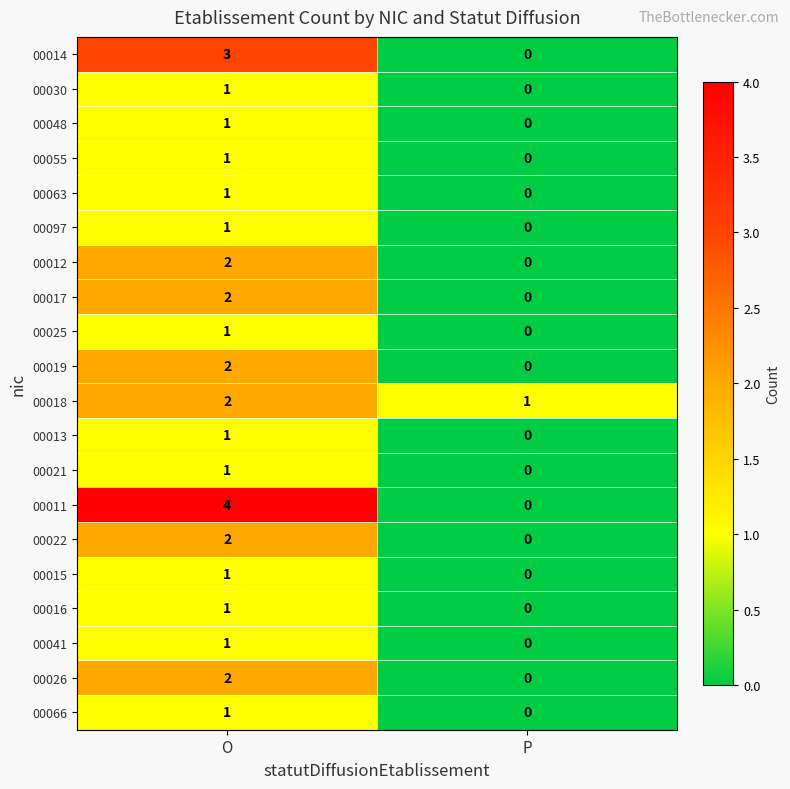

Which series has the largest total across all categories?

00011